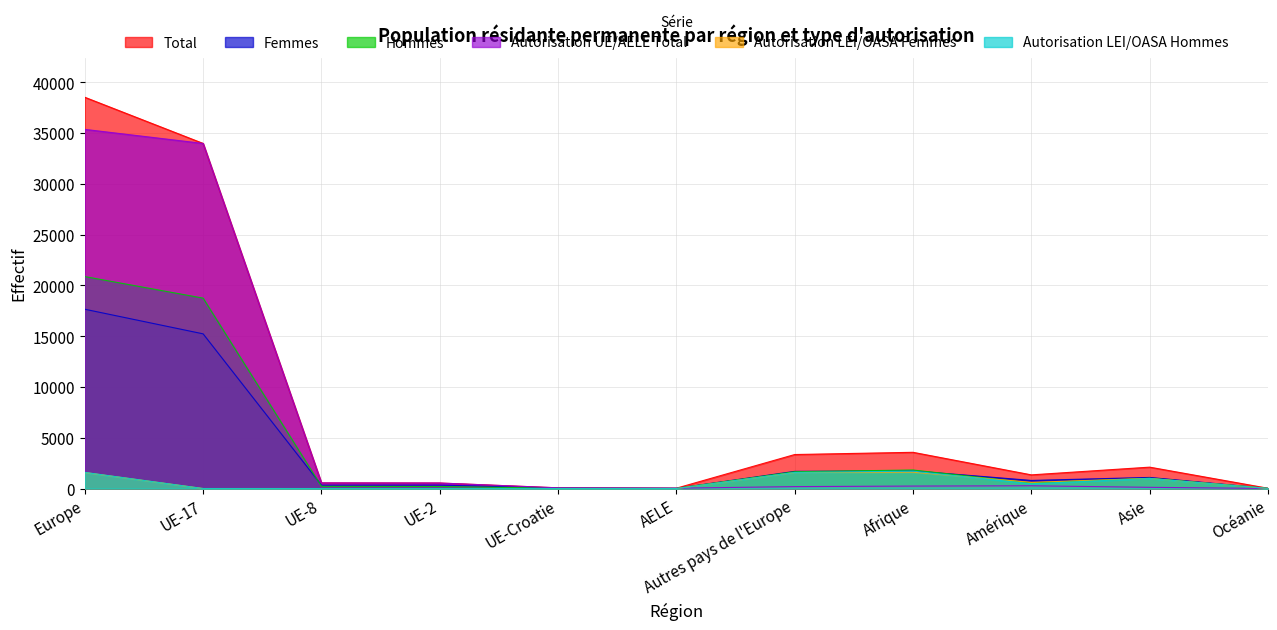

Where does the Autorisation UE/AELE Total series first go above 242?

Europe